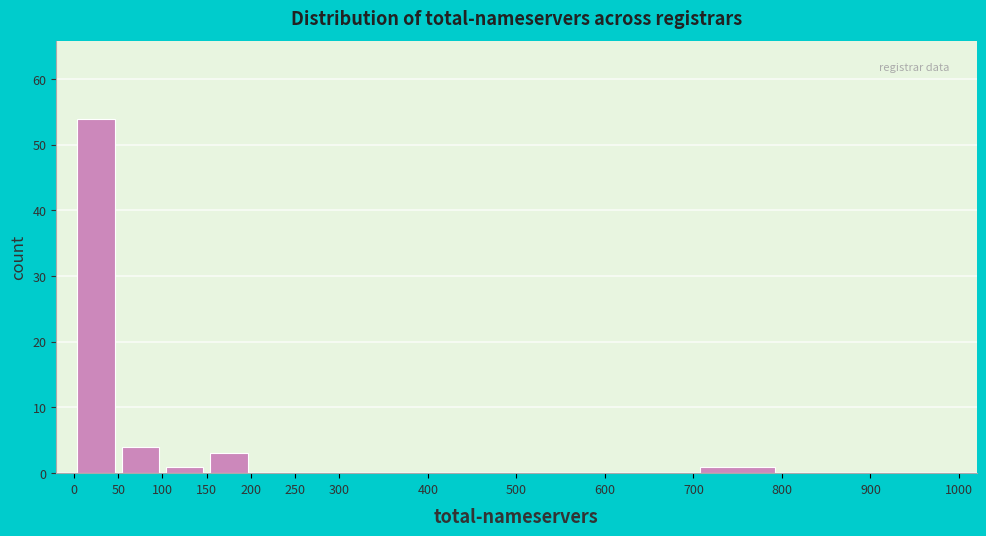

Reading left to right, list every bar in this chart as the range it spans on the x-axis followed by its height. The values are not printed on the chart, so give them approximately, as read against the axis.

0 to 50: 54
50 to 100: 4
100 to 150: 1
150 to 200: 3
200 to 250: 0
250 to 300: 0
300 to 400: 0
400 to 500: 0
500 to 600: 0
600 to 700: 0
700 to 800: 1
800 to 900: 0
900 to 1000: 0